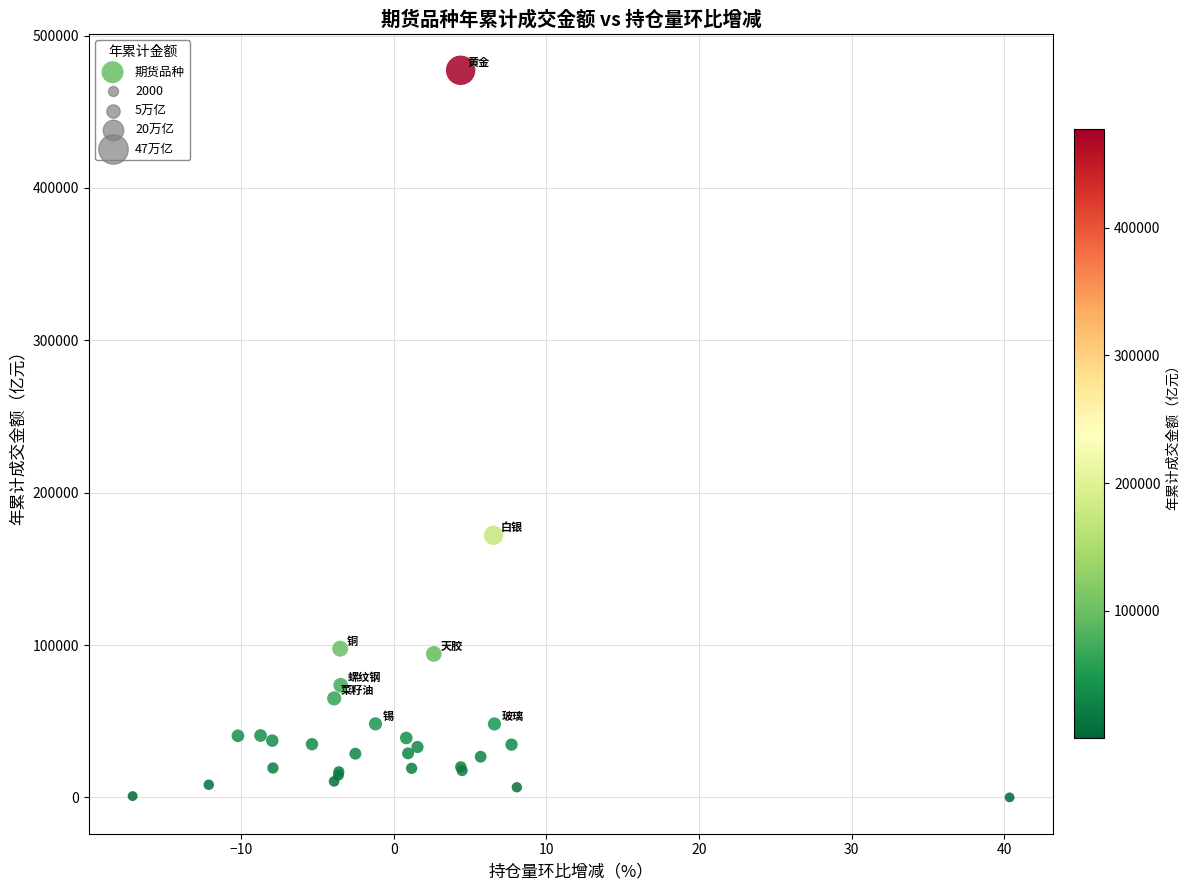

What Y value in the scatter plot is closest to 238626?

172046.3